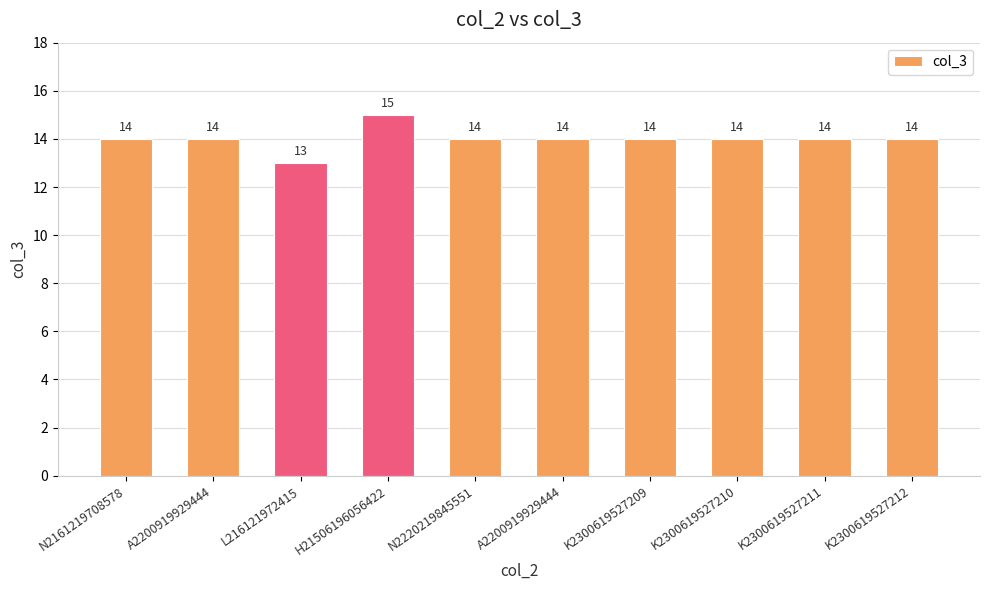

What is the sum of all values?

140